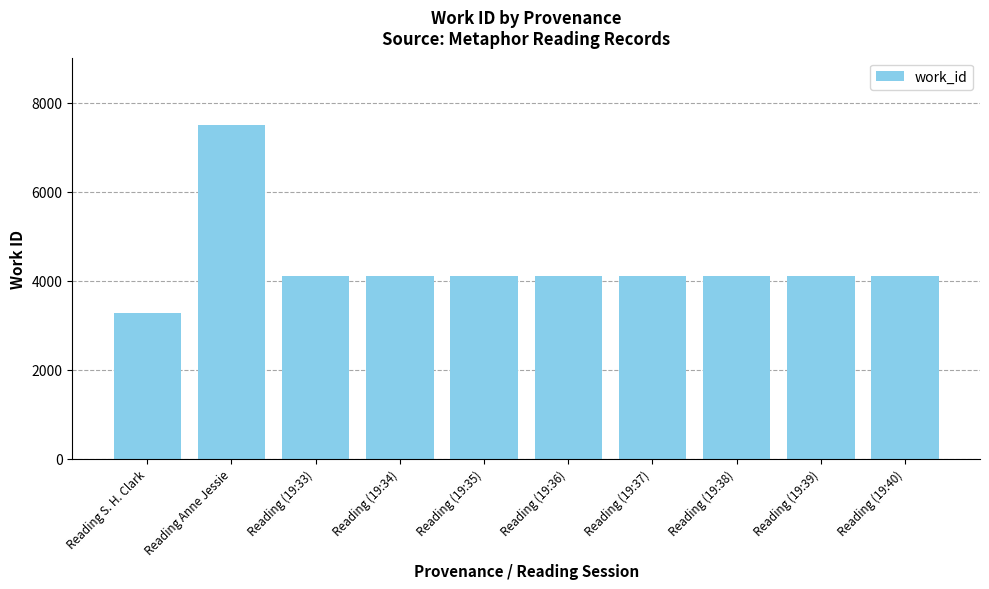

Is it true that the value at Reading (19:35) is 4103?

True